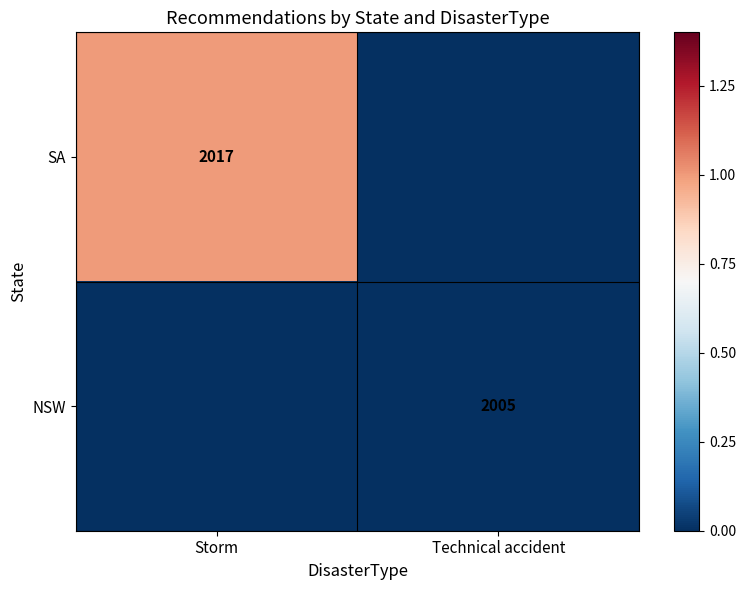

Is the value of SA at Storm greater than the value of NSW at Technical accident?

Yes